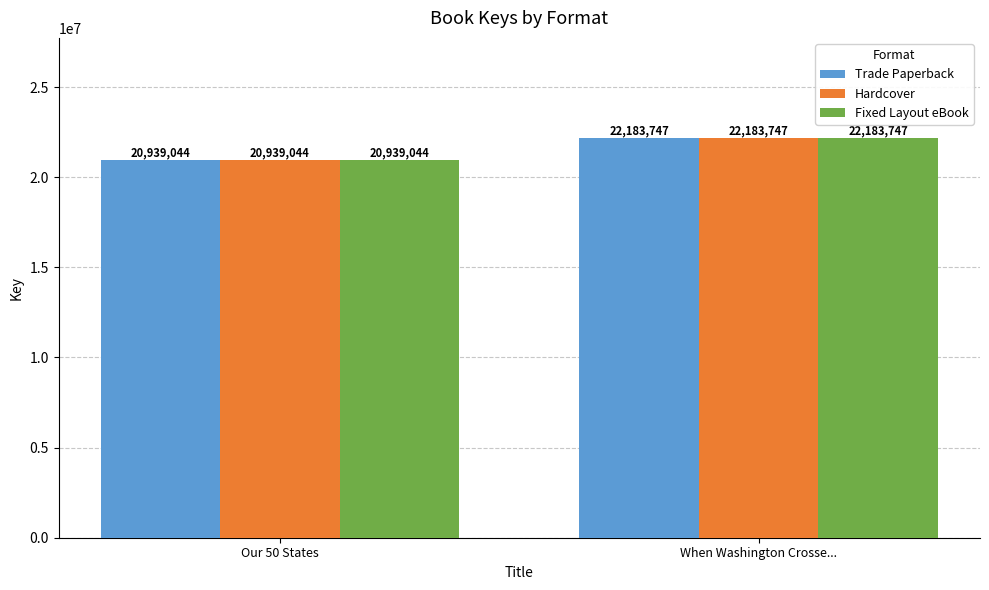

What is the lowest value of the Fixed Layout eBook series?

20939044